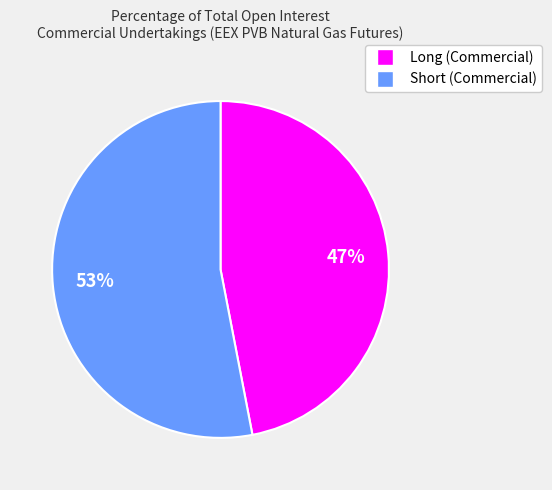

Is the sum of Long (Commercial) and Short (Commercial) greater than half?

Yes